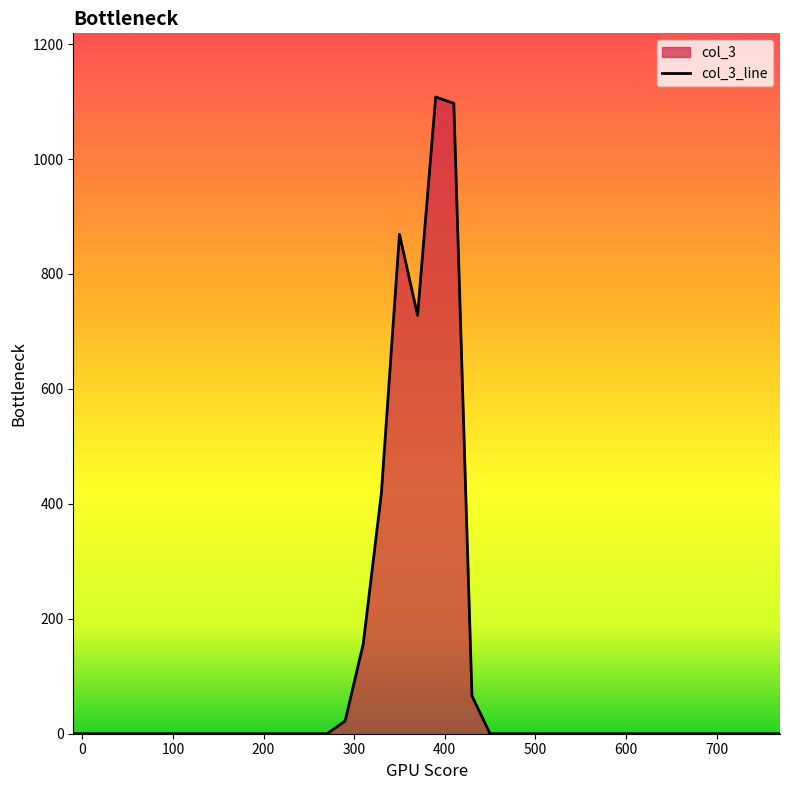

True or false: there are more than 2 points higher than both neighbors.

False